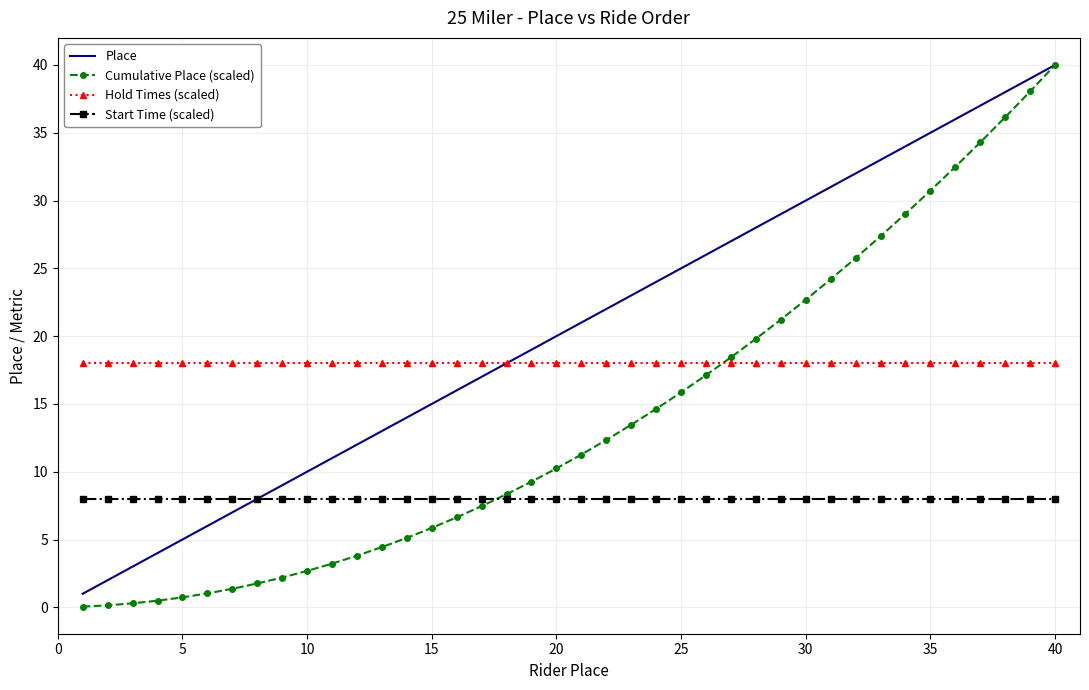

Rank the series by their average value, from highest to lowest.

Place, Hold Times (scaled), Cumulative Place (scaled), Start Time (scaled)